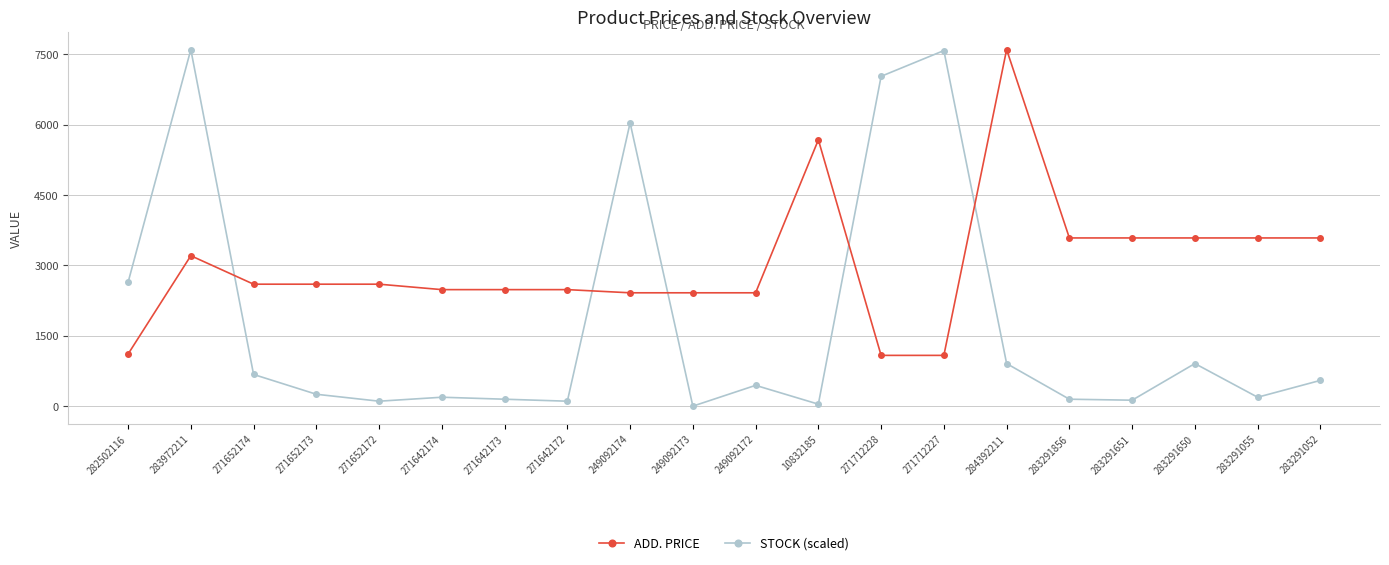

What position from the right is 271712228?

8